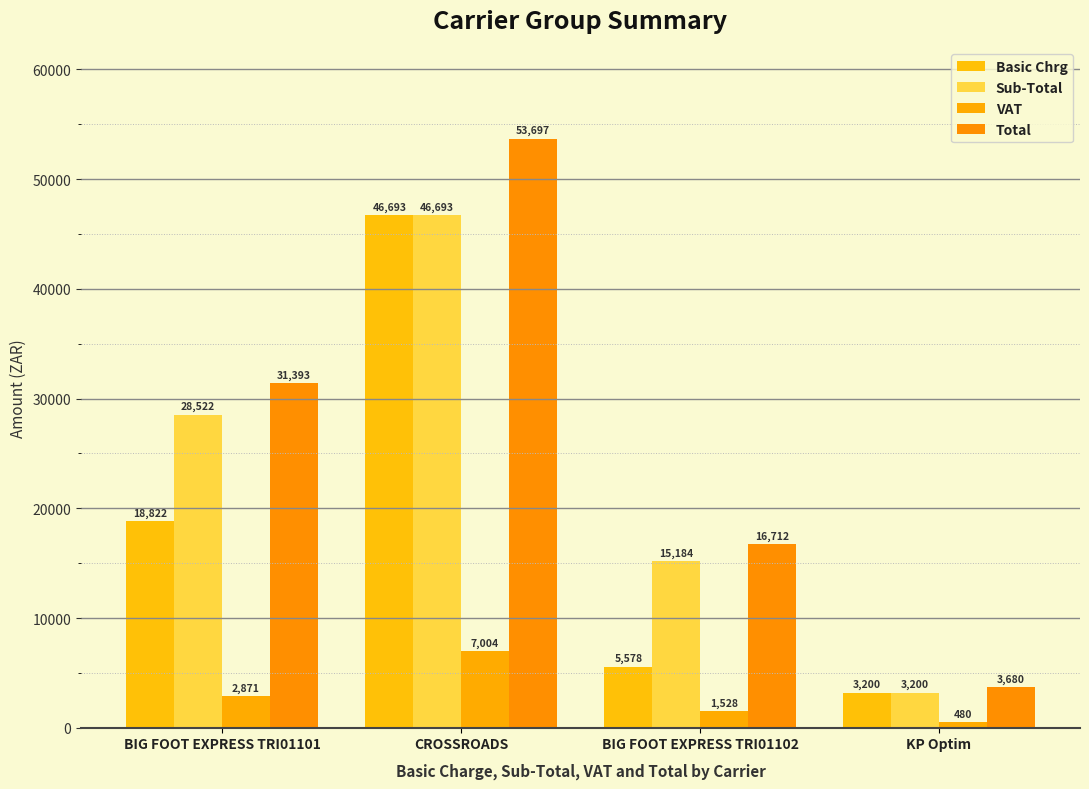

What is the label of the 4th bar from the left?

KP Optim